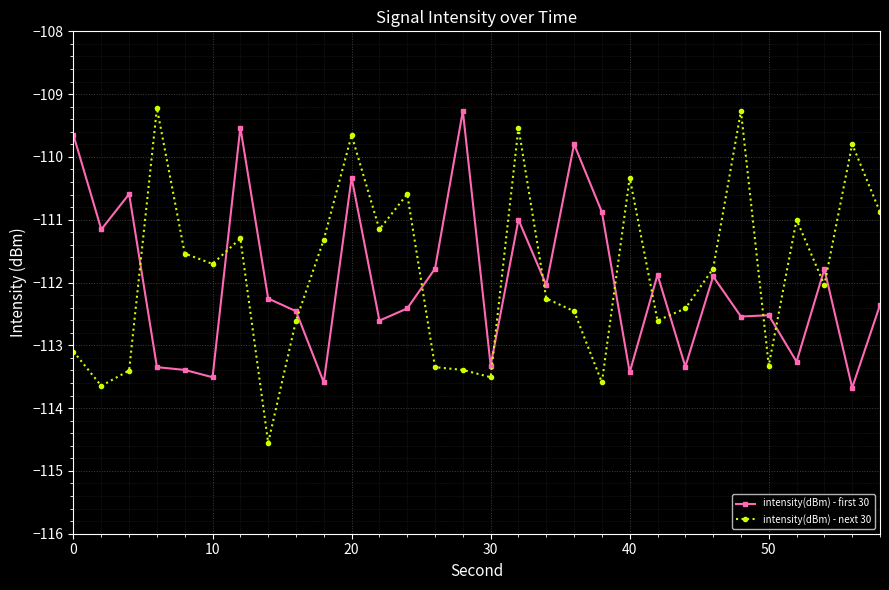

At how many categories does at least one series exceed -110?

9